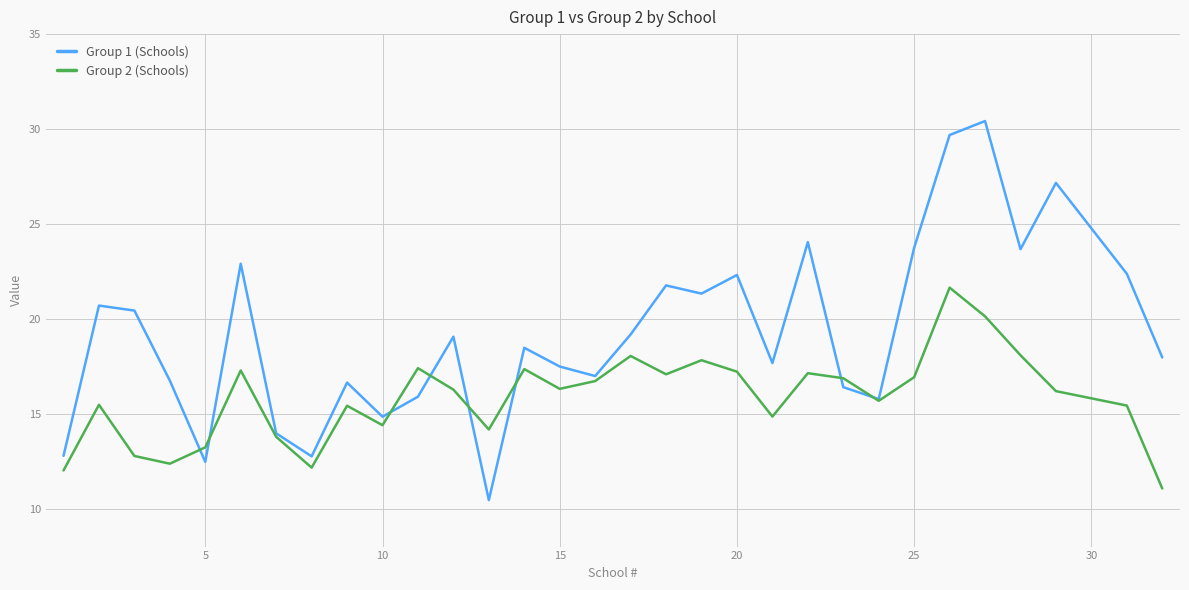

Which series has the widest spread of values?

Group 1 (Schools)